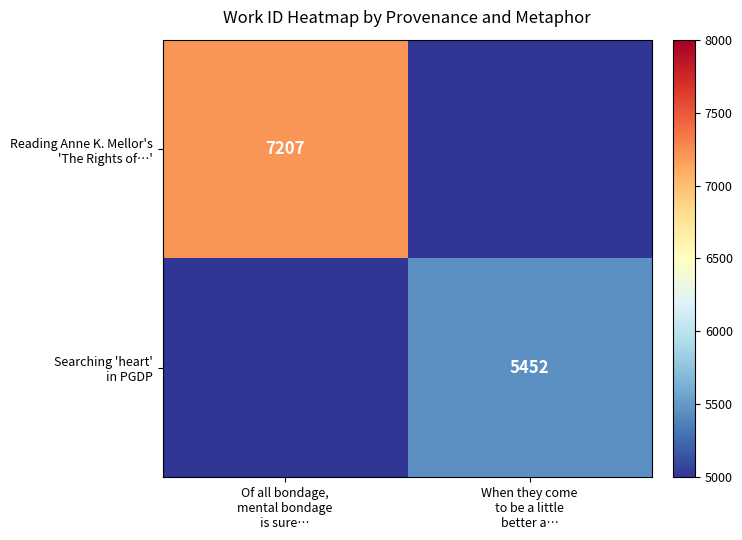

Rank the series by their average value, from highest to lowest.

Reading Anne K. Mellor's 'The Rights of…', Searching 'heart' in PGDP